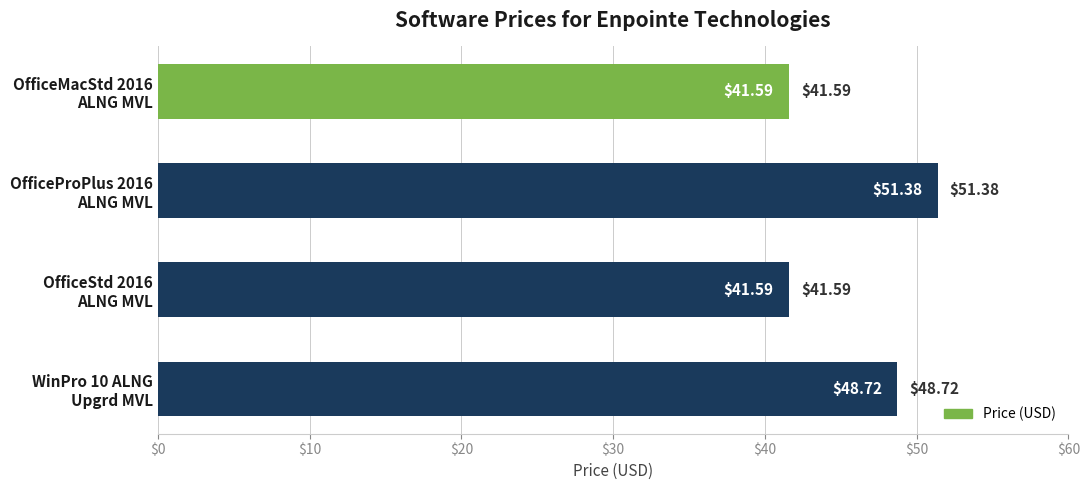

What is the difference between the maximum and minimum values?

9.8